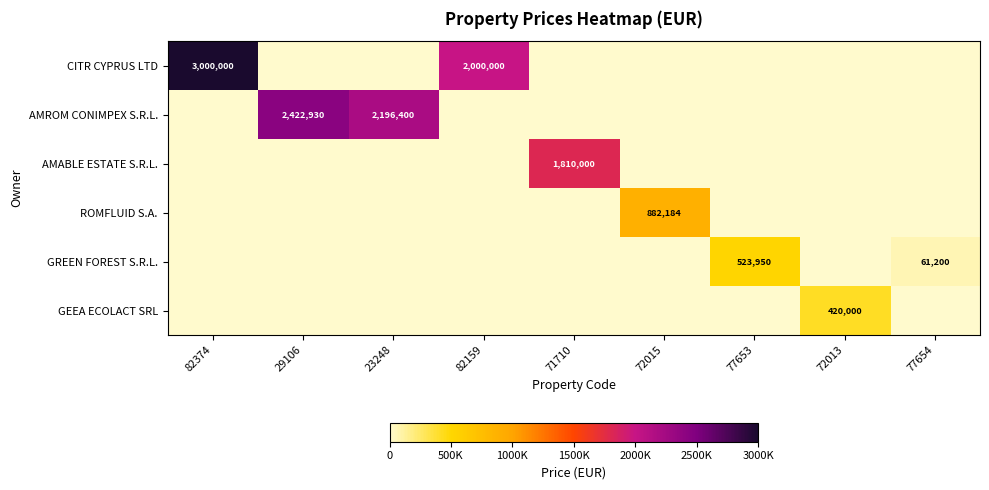

Which label corresponds to the smallest value in the chart?

29106